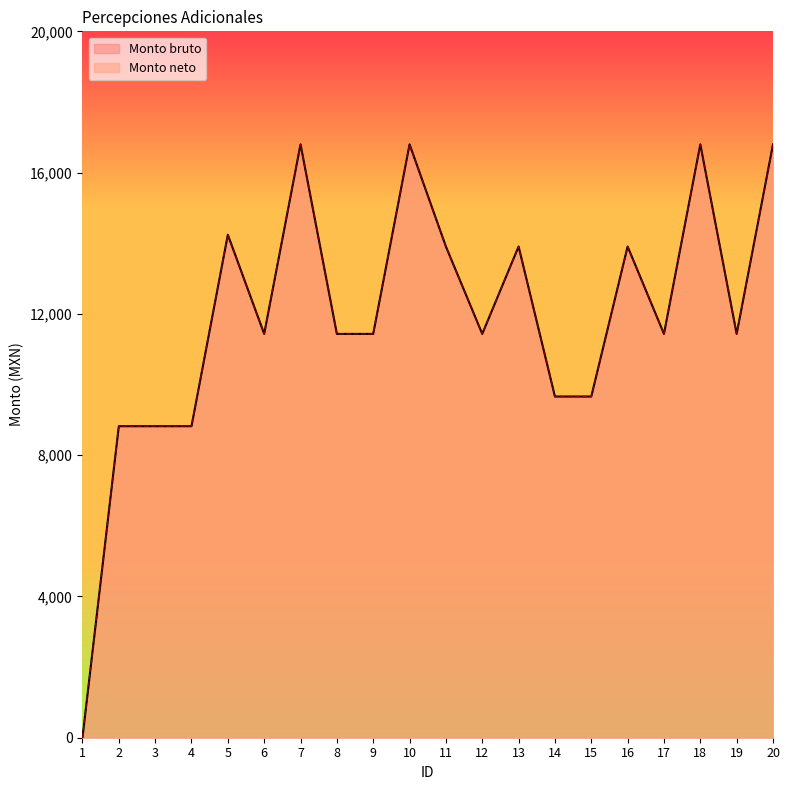

At which label is Monto neto closest to 8400?

2